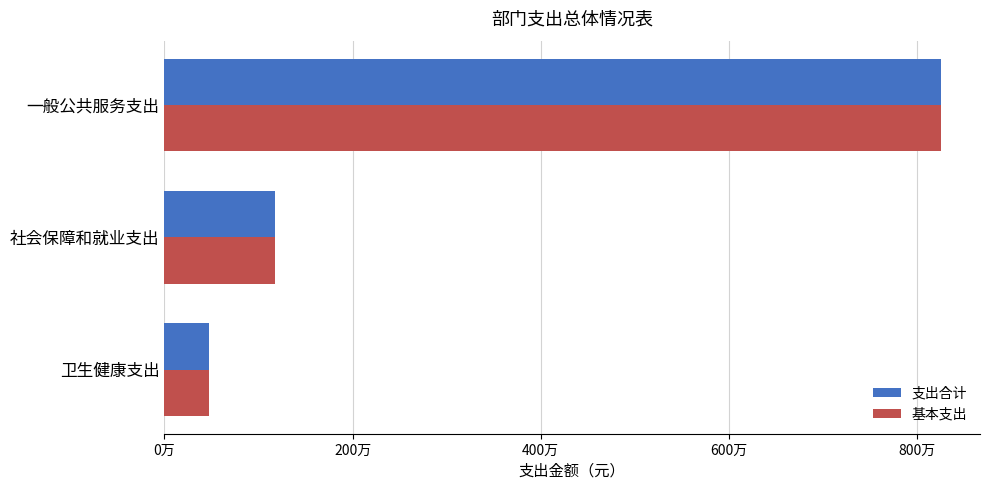

What are all the series names shown in the legend?

支出合计, 基本支出